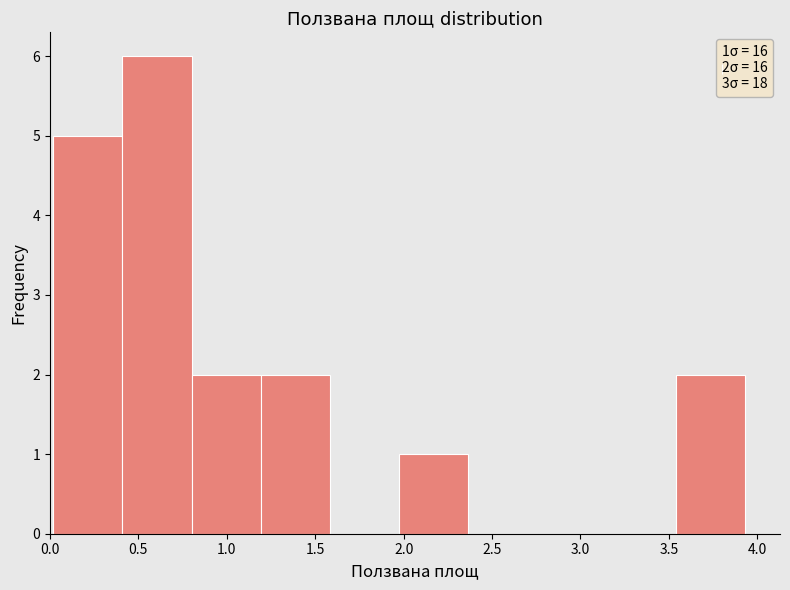

Over which range of the x-axis is the bar tallest?

0.40 to 0.80